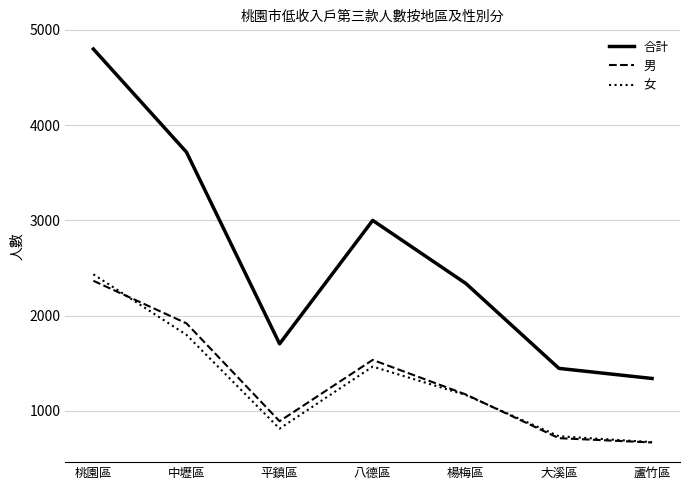

At which category does 男 reach its first local peak?

八德區